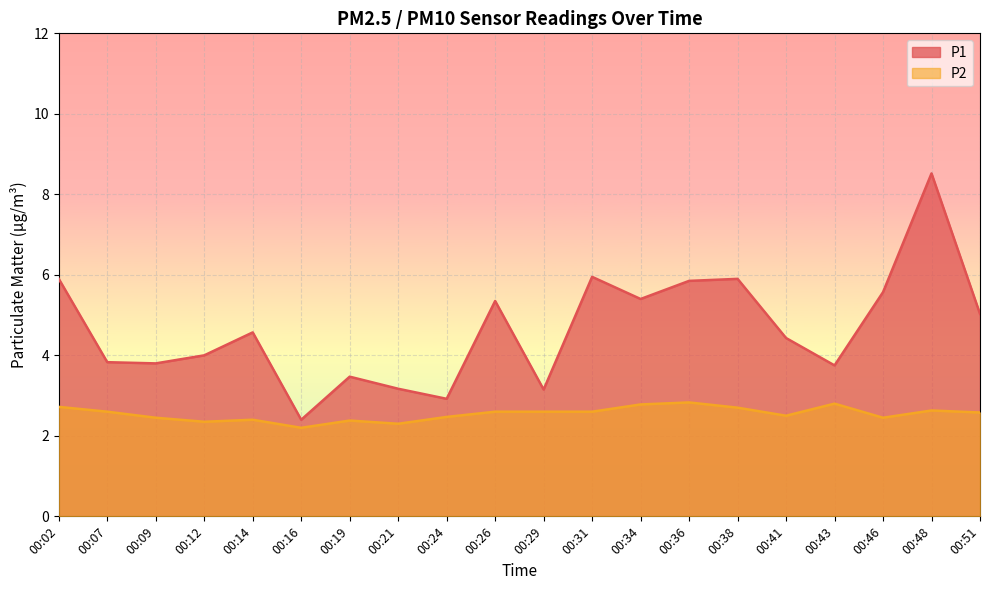

Which series changed the most between 00:09 and 00:14?

P1